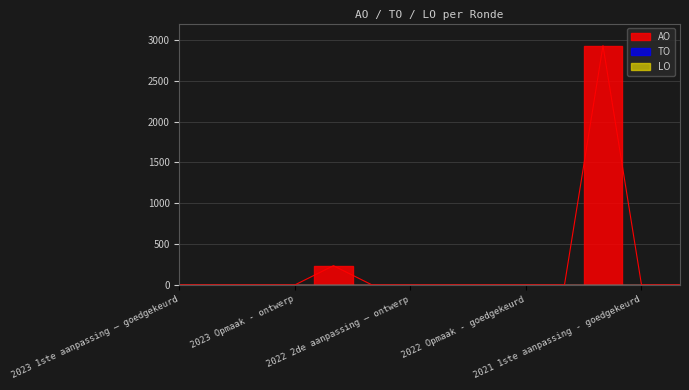

How many values in AO are above zero?

2